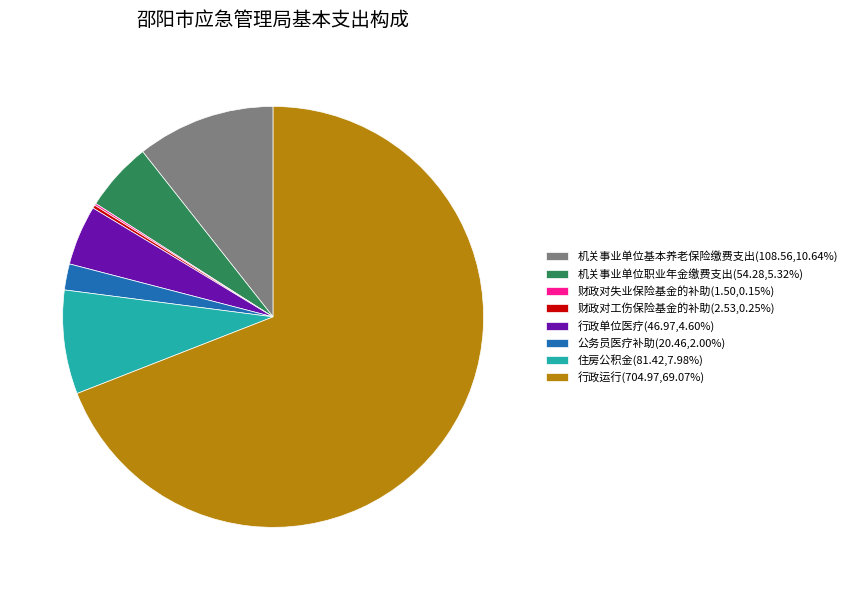

Is there a majority slice in this chart?

Yes